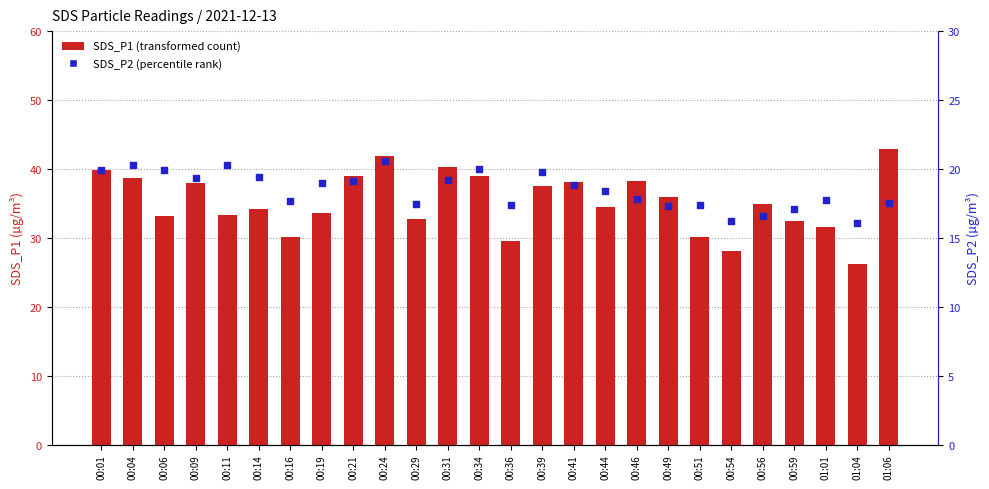

Which series contains the highest Y value?

SDS_P1